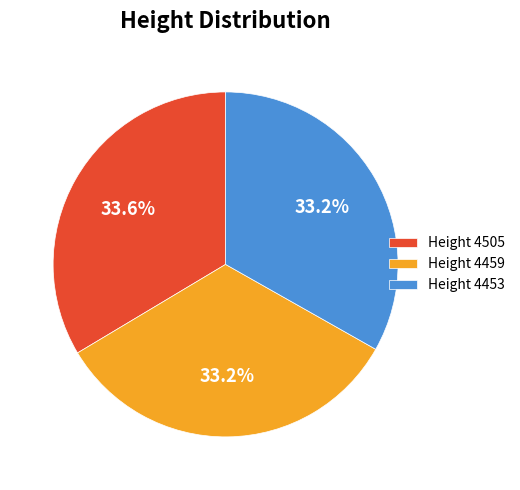

What is the ratio of the value at Height 4459 to the value at Height 4453?

1.0